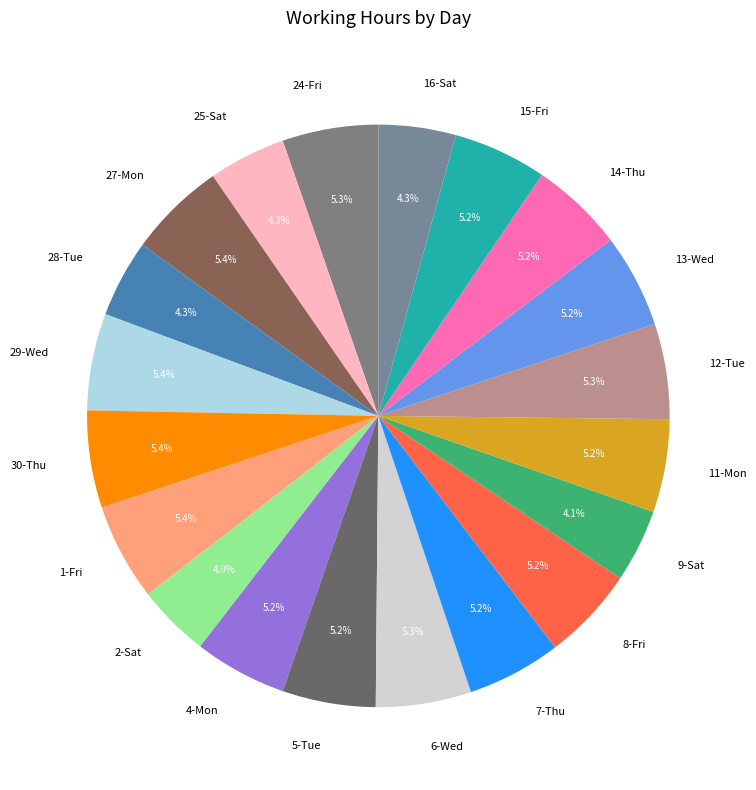

To the nearest percent, what percentage of the pie is 8-Fri?

5%